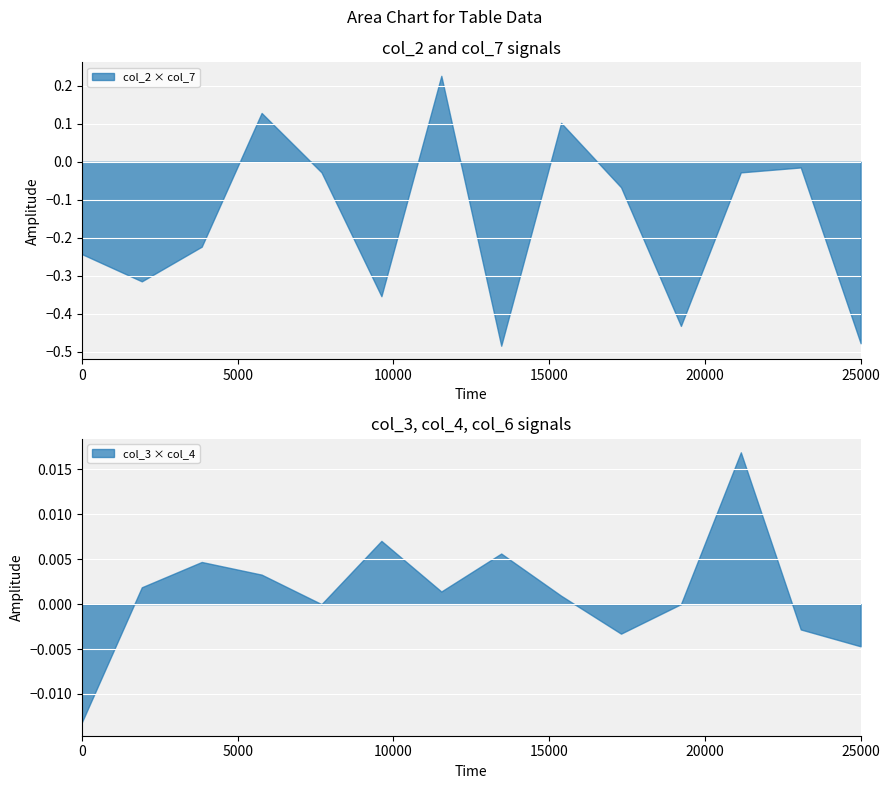

The col_2 × col_7 series shows -0.7 at 25000. True or false?

False